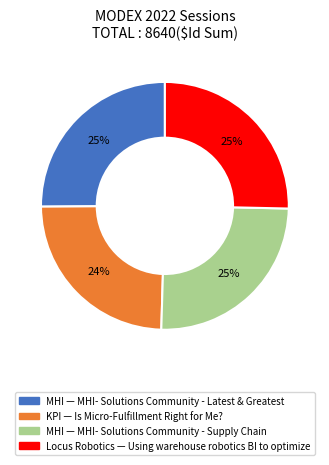

Is there a majority slice in this chart?

No